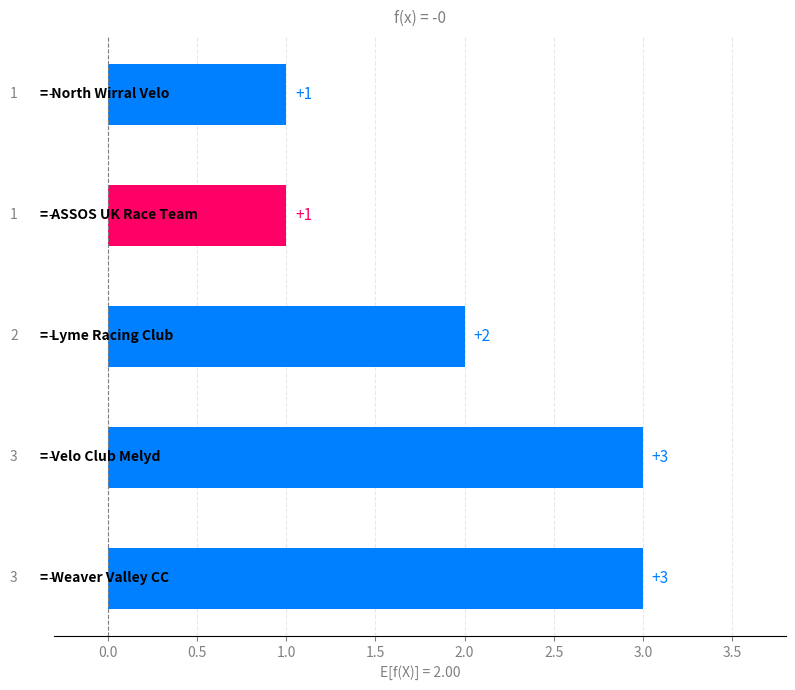

What is the greatest value displayed?

3